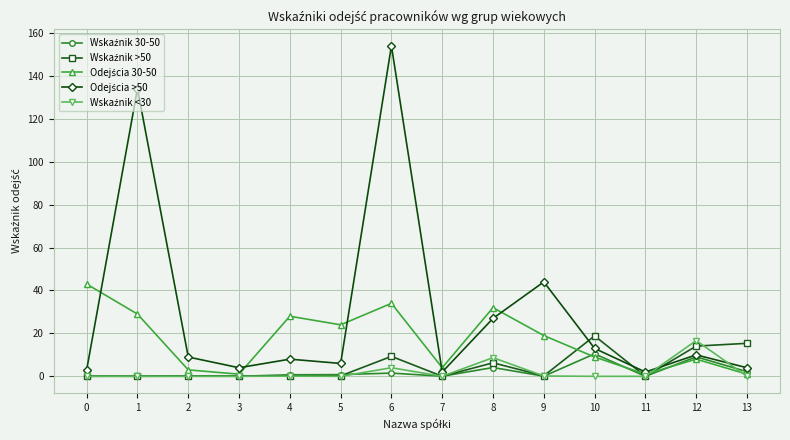

At which category is the sum across all series the highest?

6